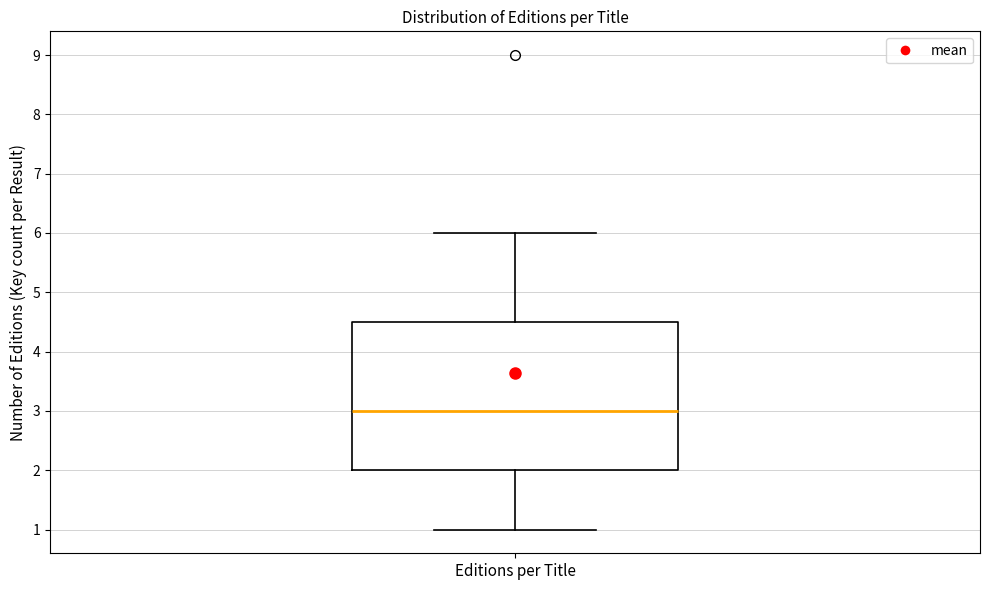

Read this box plot against the y-axis: the position of the median line, the range covered by the box, and the ends of both whiskers. The values are not printed on the chart, so give them approximately, as read against the axis.

median 3.0, box 2.0 to 4.5, whiskers 1.0 to 6.0